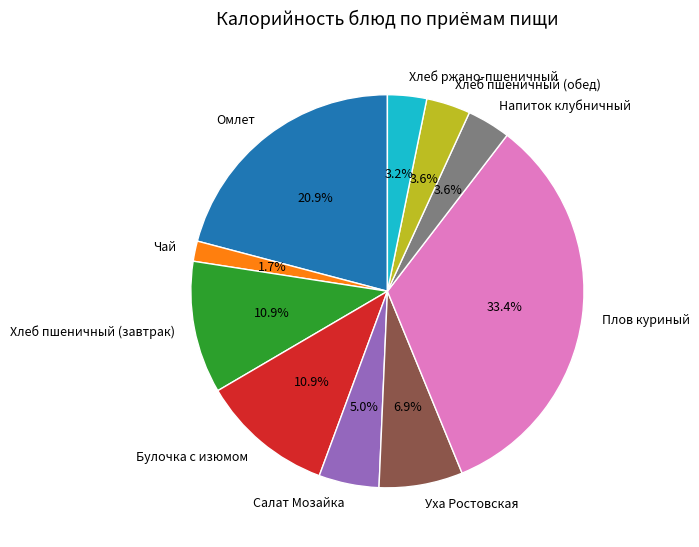

Is there any slice that represents more than half of the pie?

No